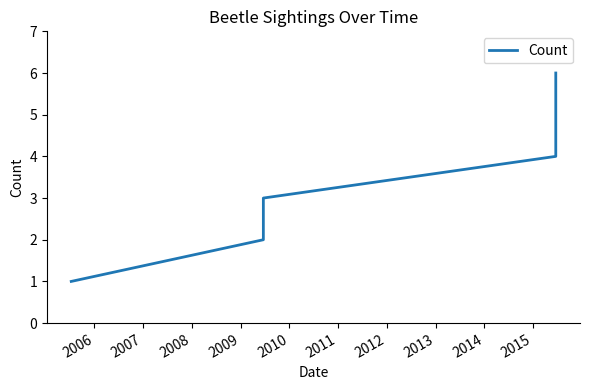

How many data points are less than 4?

3